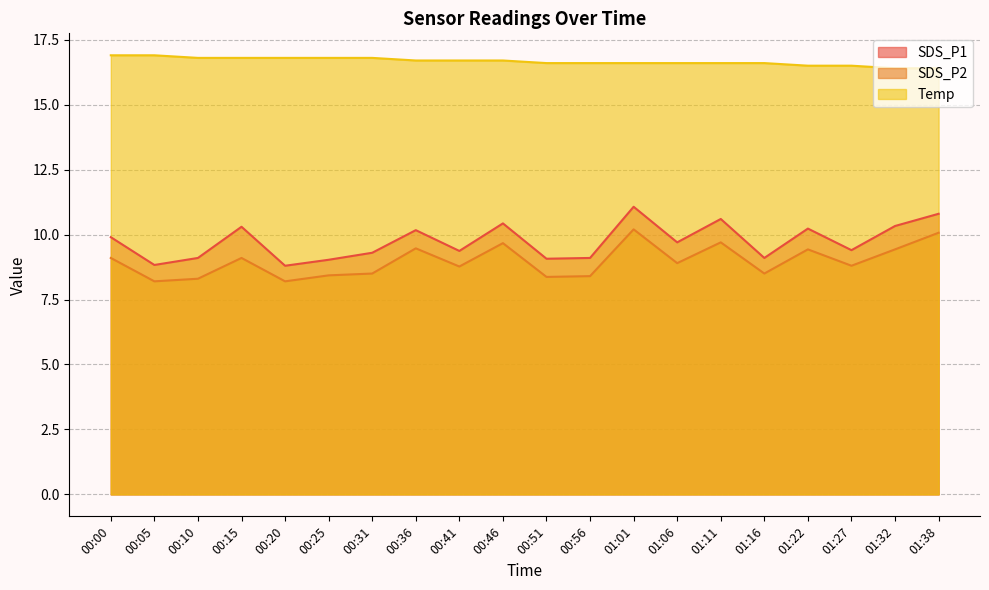

List the labels in order of Temp value, smallest first.

01:32, 01:38, 01:22, 01:27, 00:51, 00:56, 01:01, 01:06, 01:11, 01:16, 00:36, 00:41, 00:46, 00:10, 00:15, 00:20, 00:25, 00:31, 00:00, 00:05